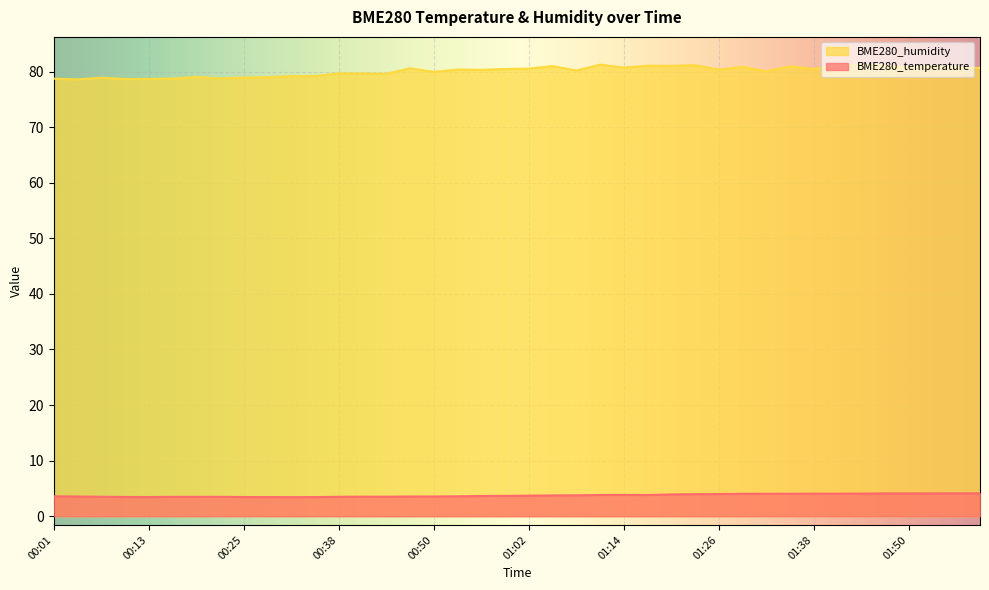

Reading left to right, extract all data points from this chart.

BME280_temperature: 3.6	3.5	3.5	3.5	3.5	3.5	3.5	3.5	3.5	3.4	3.4	3.4	3.5	3.5	3.5	3.5	3.5	3.6	3.6	3.7	3.7	3.7	3.8	3.8	3.8	3.8	3.9	4.0	4.0	4.0	4.0	4.0	4.1	4.1	4.1	4.1	4.1	4.1	4.1	4.1
BME280_humidity: 78.7	78.6	78.9	78.7	78.7	78.7	79.0	78.8	78.9	79.0	79.2	79.2	79.7	79.6	79.6	80.6	79.9	80.3	80.3	80.5	80.5	81.0	80.2	81.2	80.7	81.0	81.0	81.1	80.3	80.8	80.0	80.9	80.5	81.1	81.2	81.0	80.8	81.0	80.8	80.6